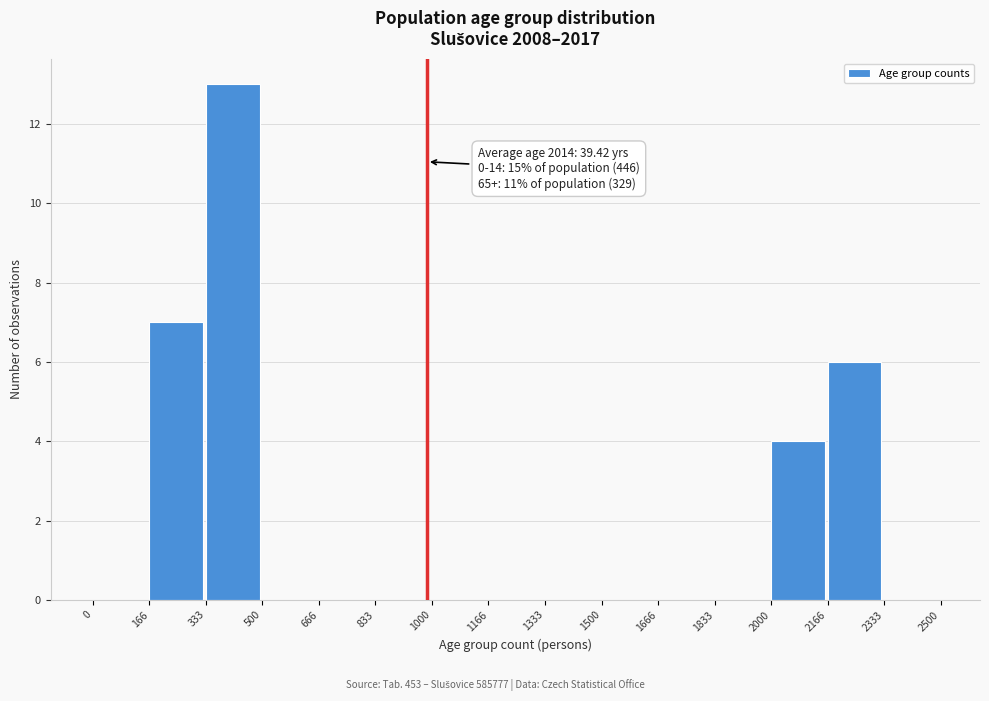

Which range on the x-axis has the tallest bar?

333 to 500